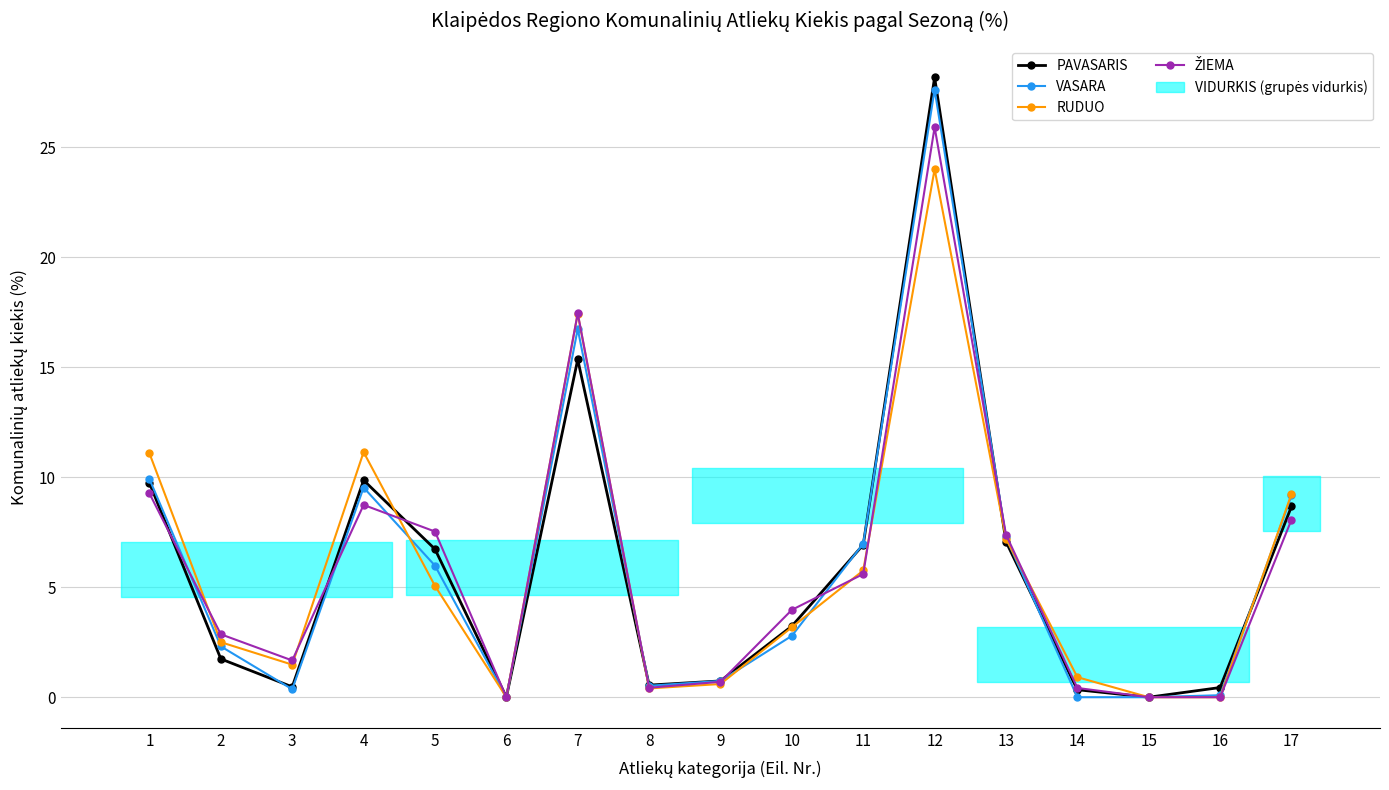

How many intersections are there between PAVASARIS and ŽIEMA?

7